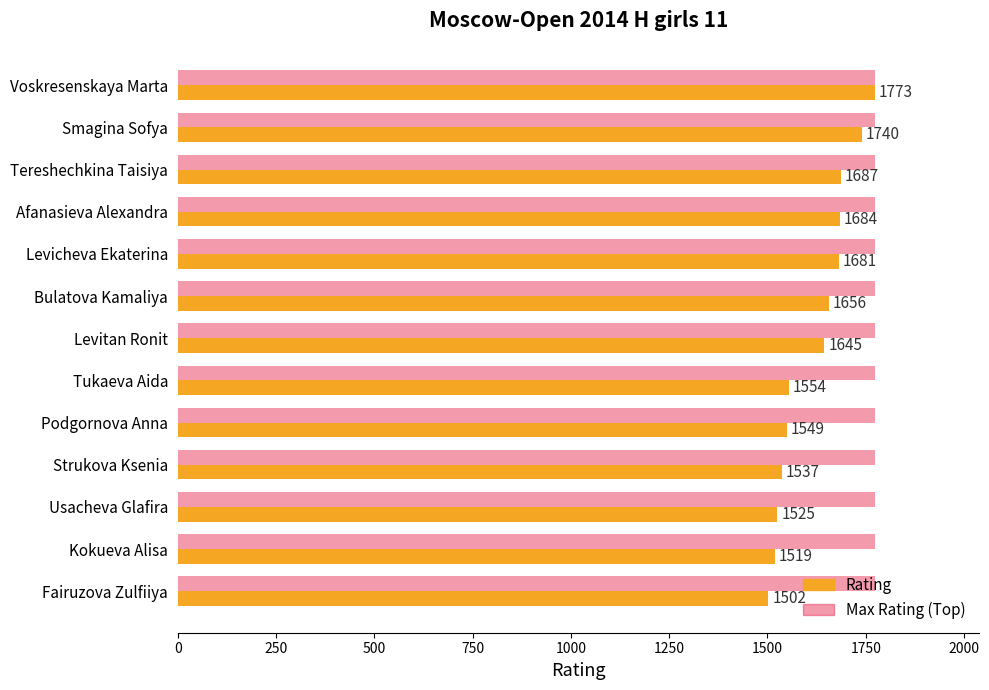

At which category is the sum across all series the highest?

Voskresenskaya Marta